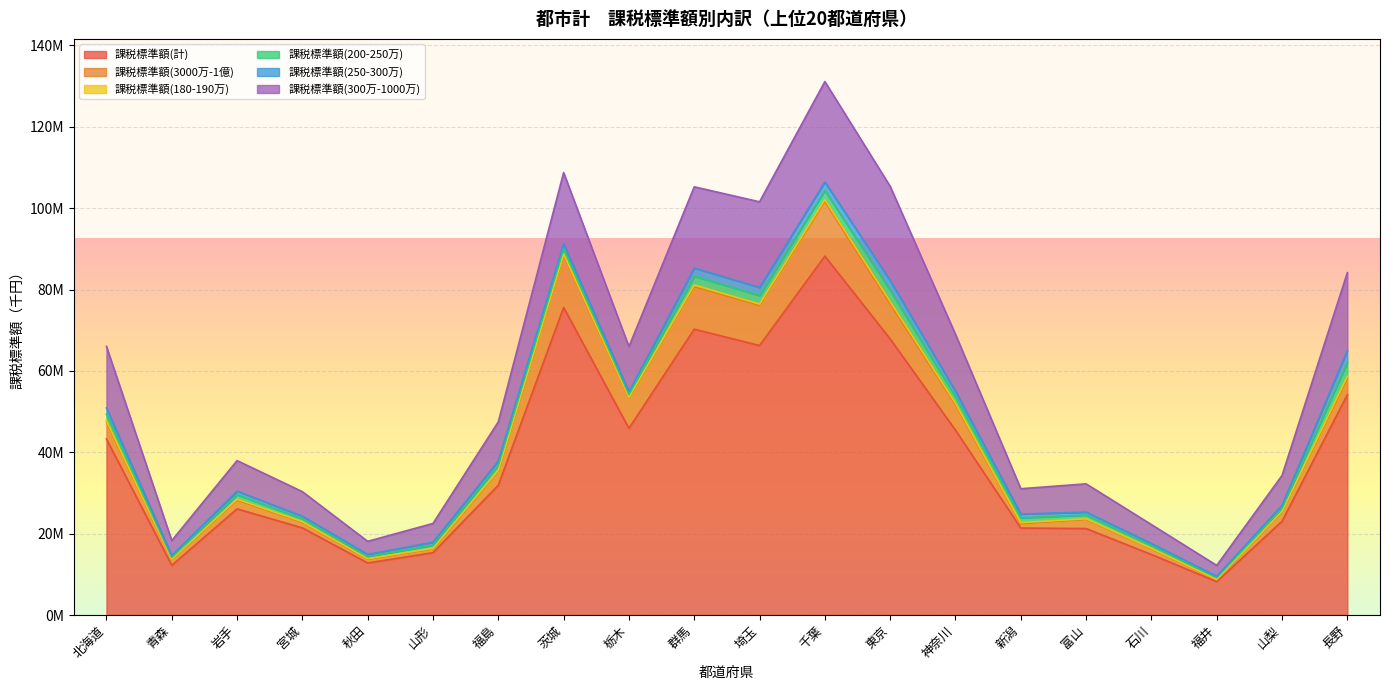

How many data points in 課税標準額(200-250万) are less than 1187175?

10